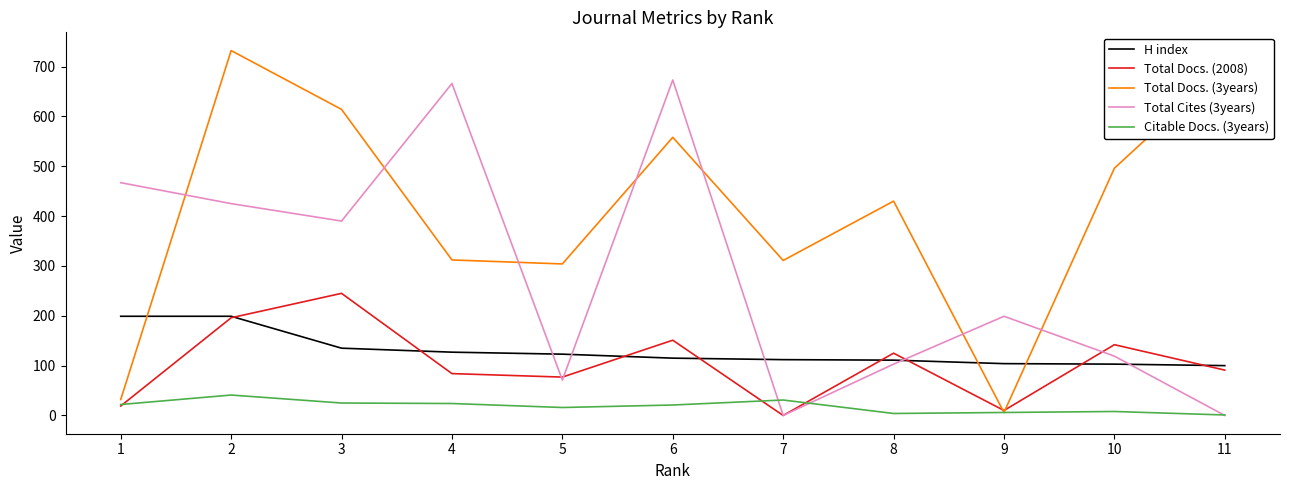

Between which two adjacent categories do Total Cites (3years) and Citable Docs. (3years) first intersect?

6 and 7